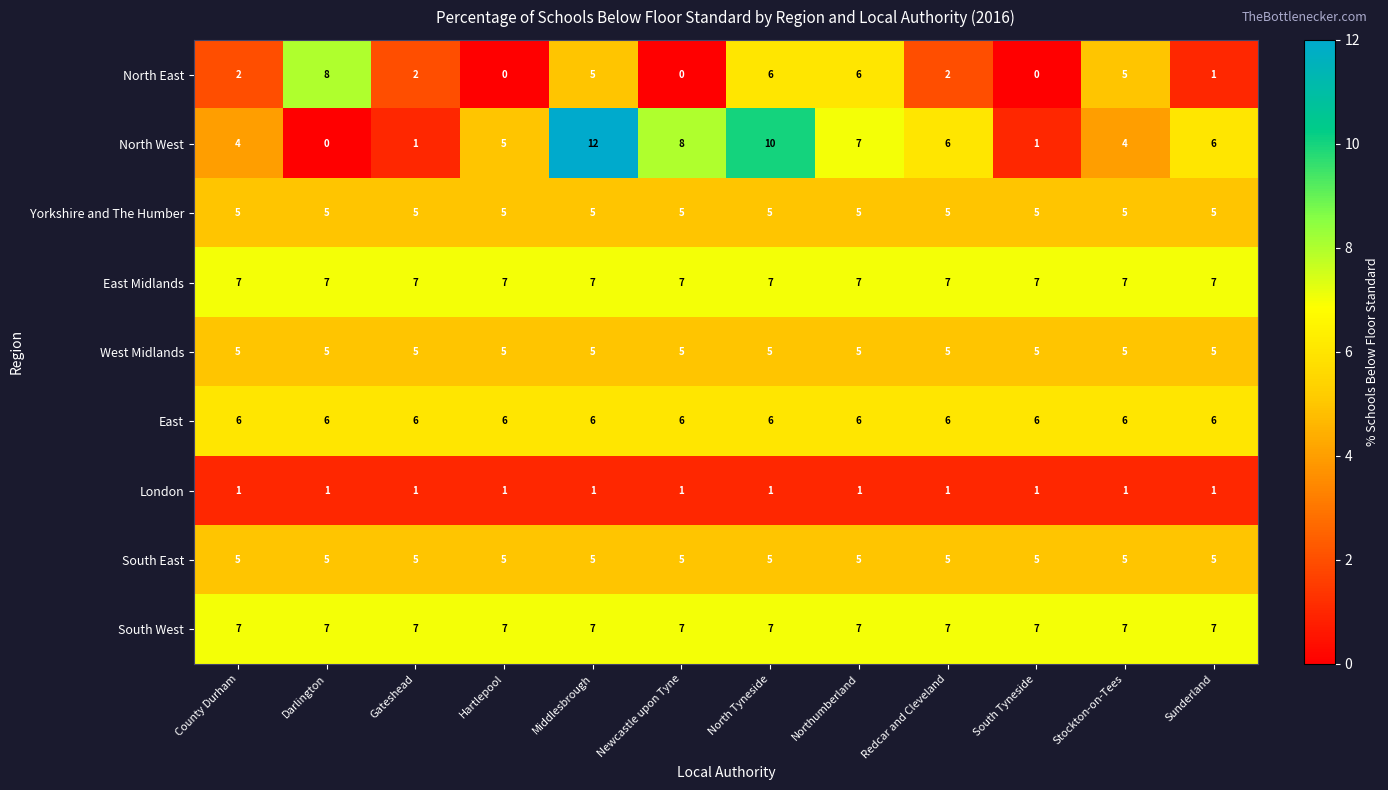

What is the spread (max minus min) of values at Gateshead?

6